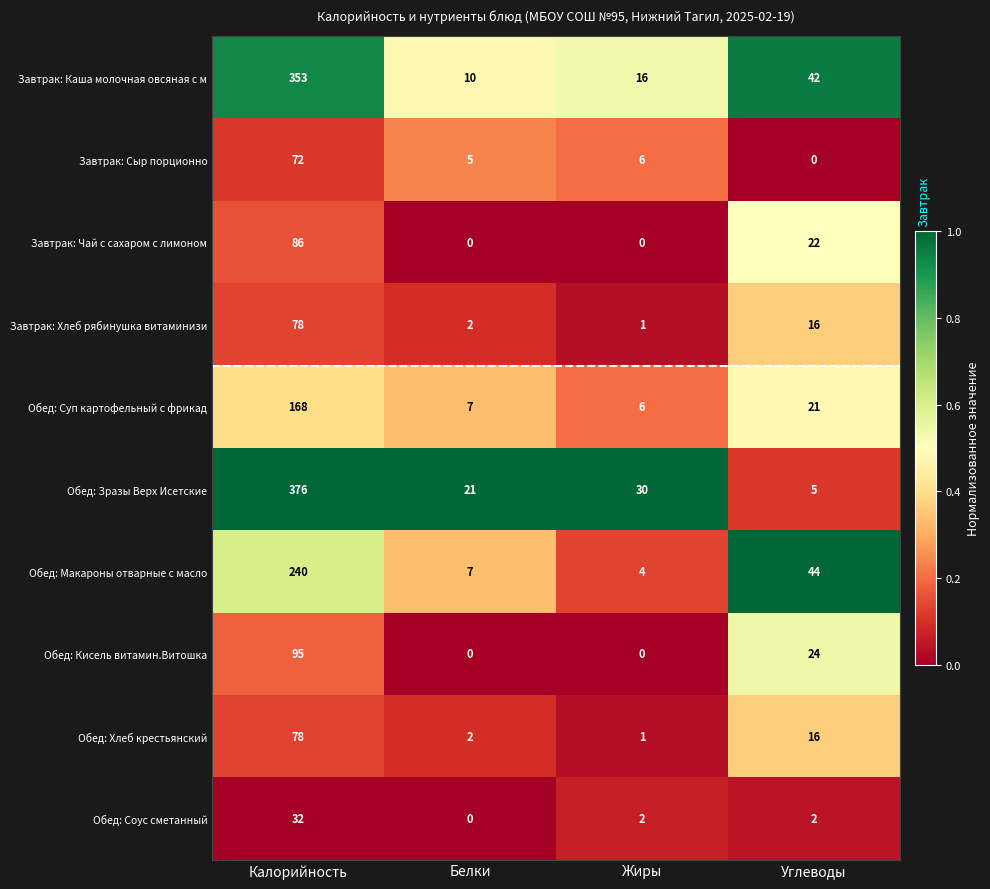

Is the value of Обед: Суп картофельный с фрикад at Углеводы greater than the value of Обед: Соус сметанный at Углеводы?

Yes